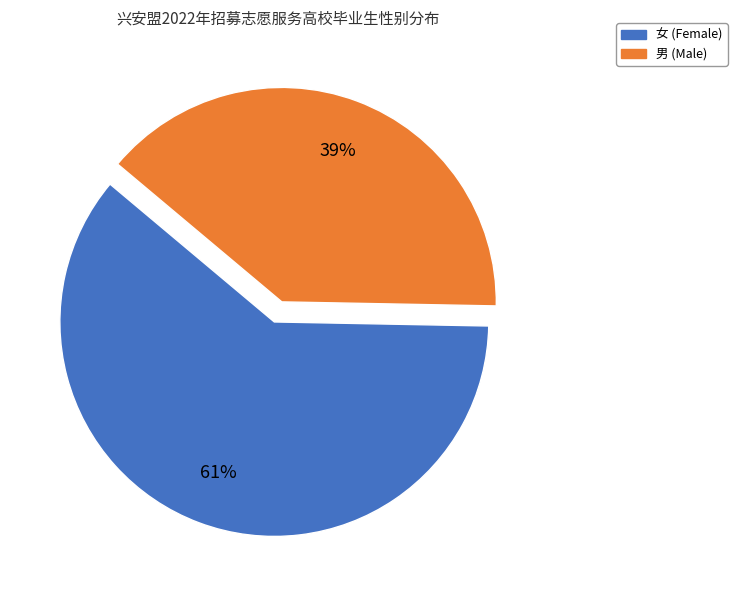

Rank the categories by value from highest to lowest.

女, 男